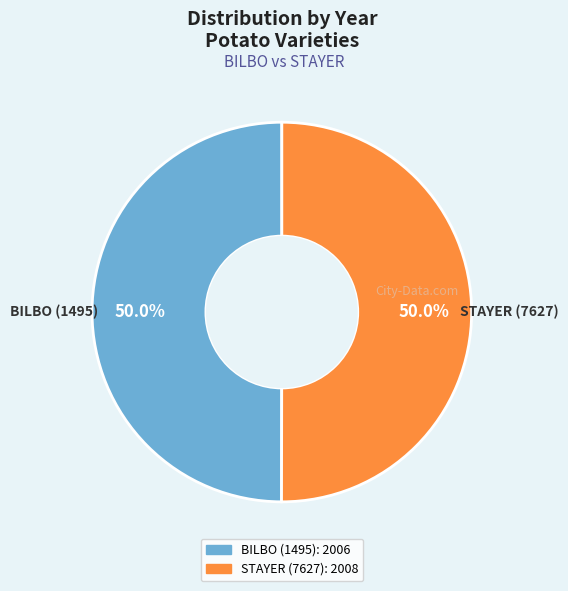

Approximately how many times larger is the value at BILBO (1495) compared to STAYER (7627)?

1.0